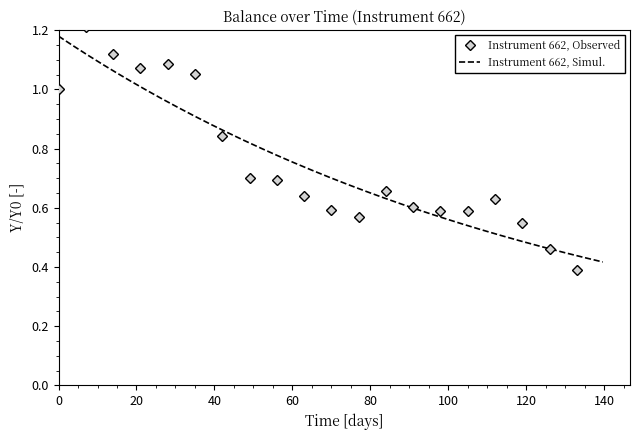

What is the maximum value for Instrument 662, Observed?

1.2